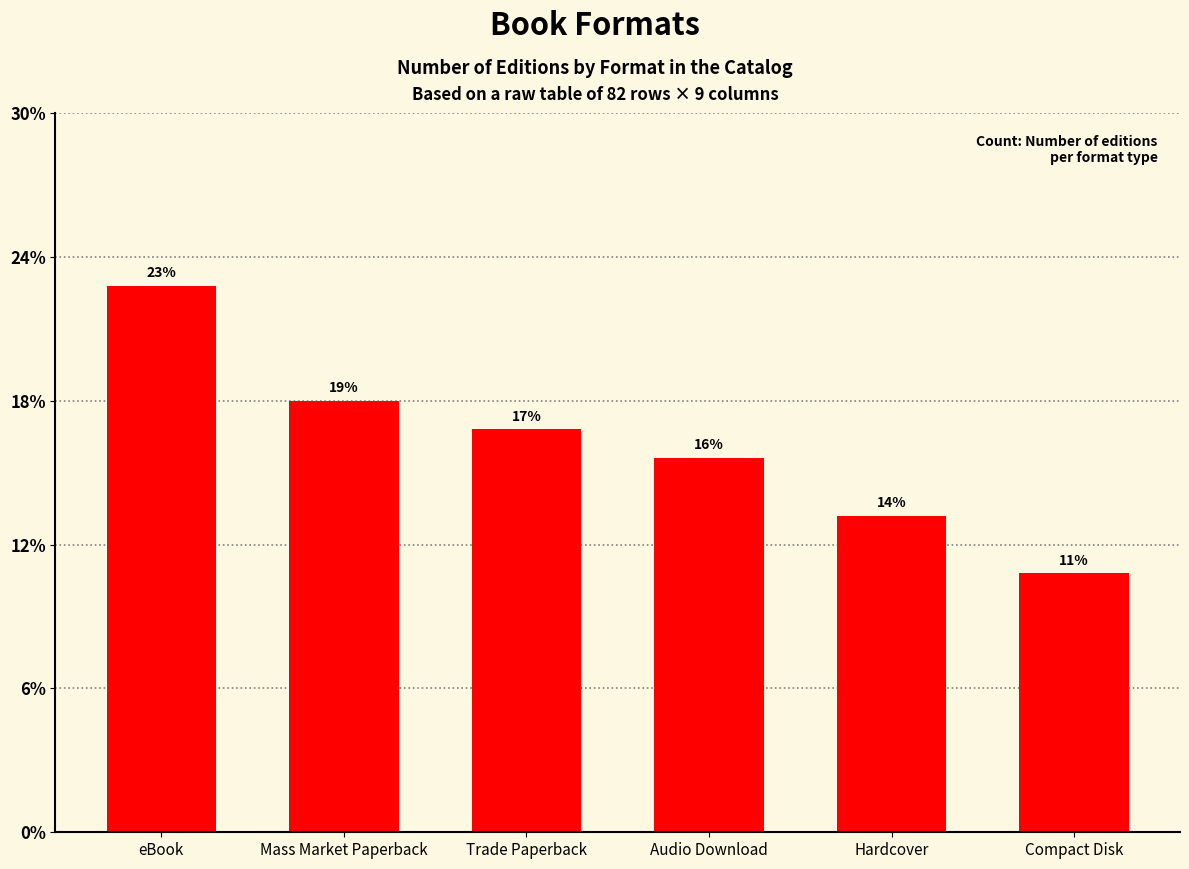

Which category has the lowest value across all series?

Compact Disk